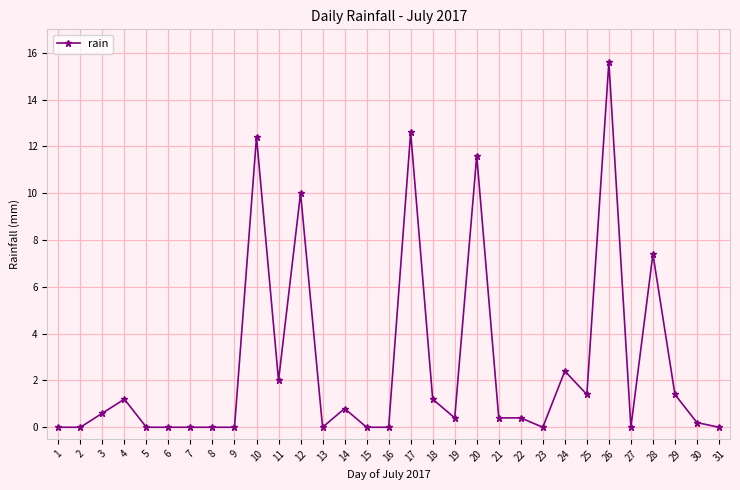

Reading left to right, transcribe all the data shown in this chart.

0.0	0.0	0.6	1.2	0.0	0.0	0.0	0.0	0.0	12.4	2.0	10.0	0.0	0.8	0.0	0.0	12.6	1.2	0.4	11.6	0.4	0.4	0.0	2.4	1.4	15.6	0.0	7.4	1.4	0.2	0.0